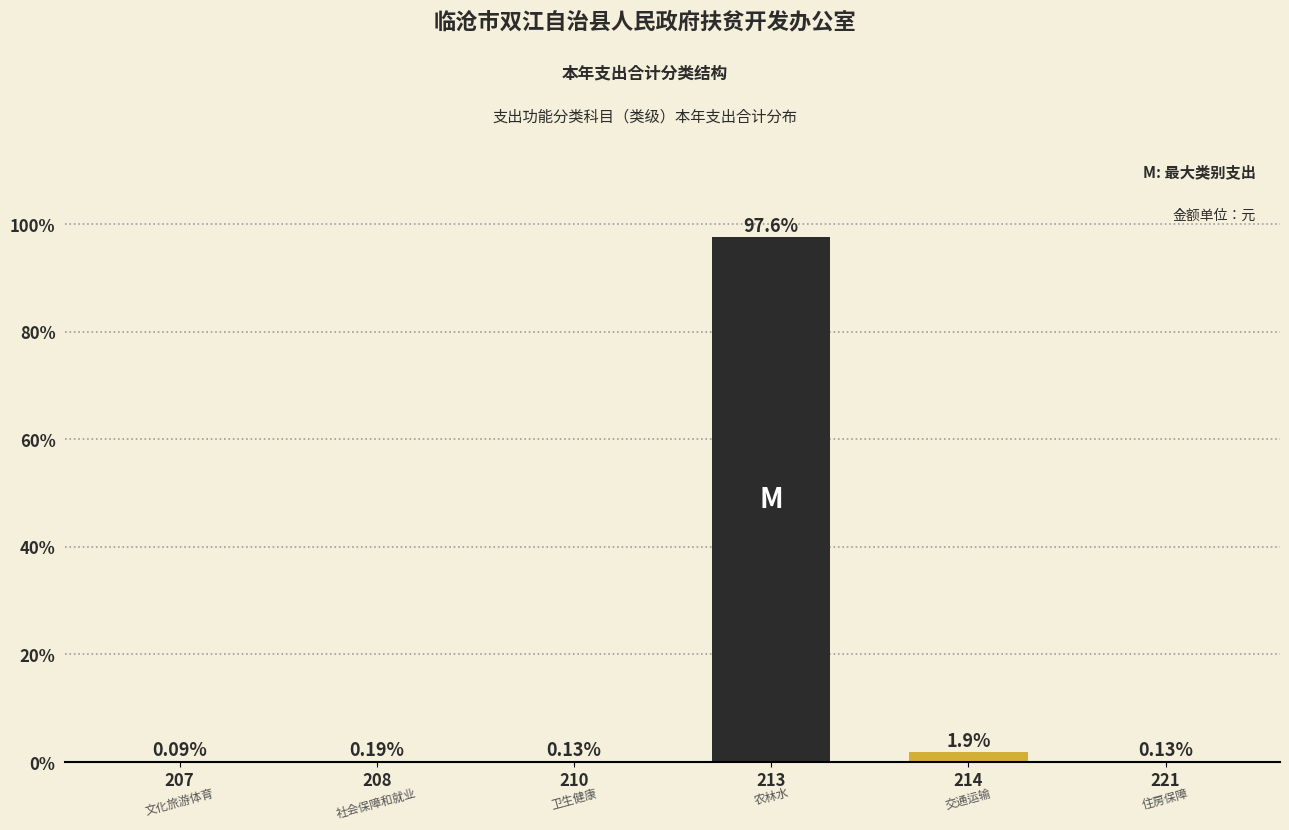

Which has a higher value, 208 or 214?

214